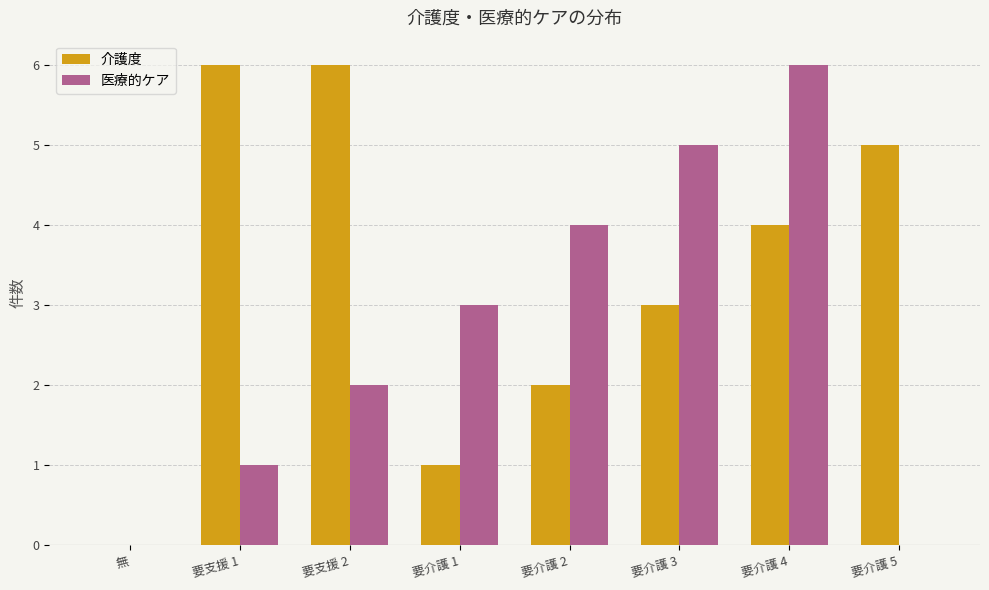

At which category is the sum across all series the highest?

要介護 4